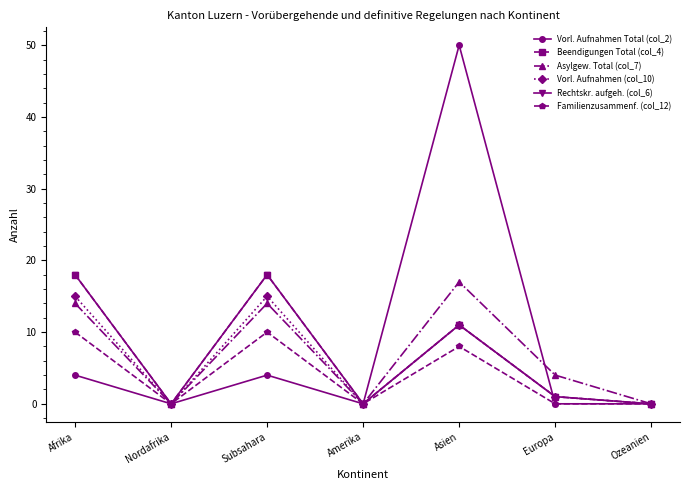

Is this an area chart (filled region under the line)?

No